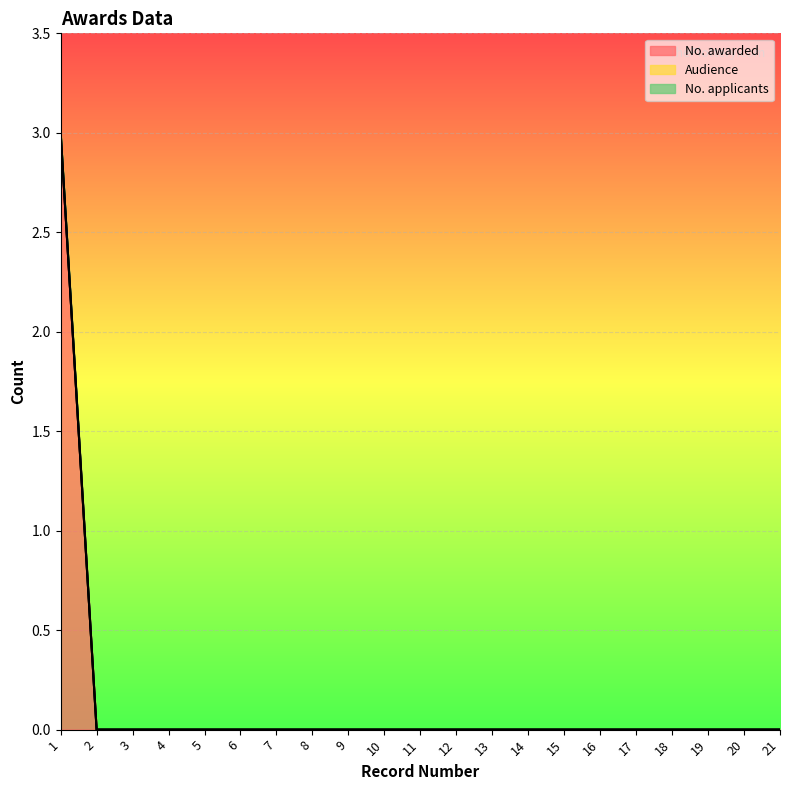

Reading left to right, extract all data points from this chart.

No. awarded: 1=3	2=0	3=0	4=0	5=0	6=0	7=0	8=0	9=0	10=0	11=0	12=0	13=0	14=0	15=0	16=0	17=0	18=0	19=0	20=0	21=0
Audience: 1=0	2=0	3=0	4=0	5=0	6=0	7=0	8=0	9=0	10=0	11=0	12=0	13=0	14=0	15=0	16=0	17=0	18=0	19=0	20=0	21=0
No. applicants: 1=0	2=0	3=0	4=0	5=0	6=0	7=0	8=0	9=0	10=0	11=0	12=0	13=0	14=0	15=0	16=0	17=0	18=0	19=0	20=0	21=0